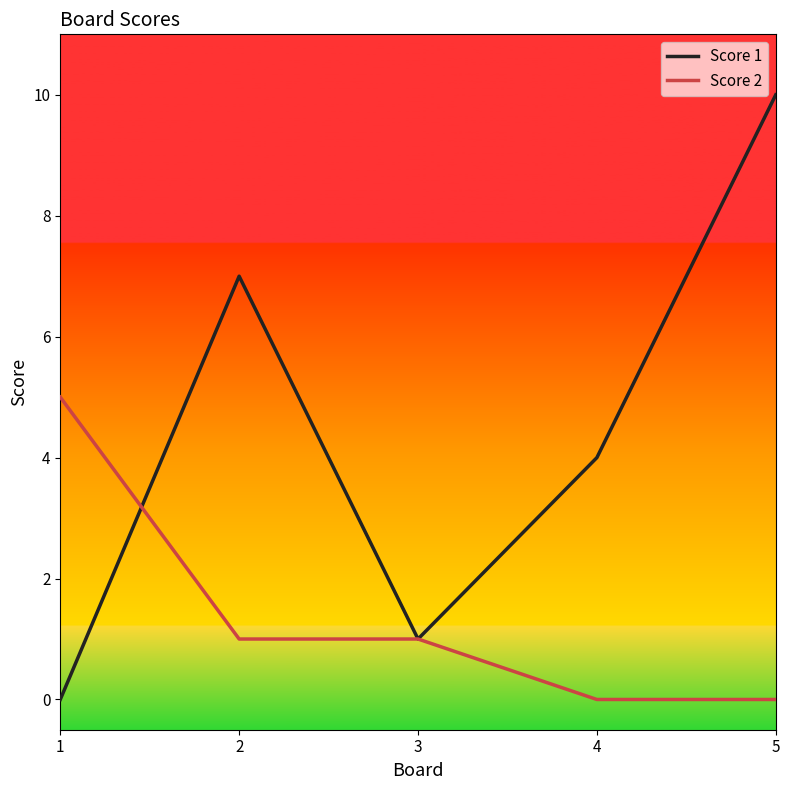

The Score 2 series shows -2 at 5. True or false?

False